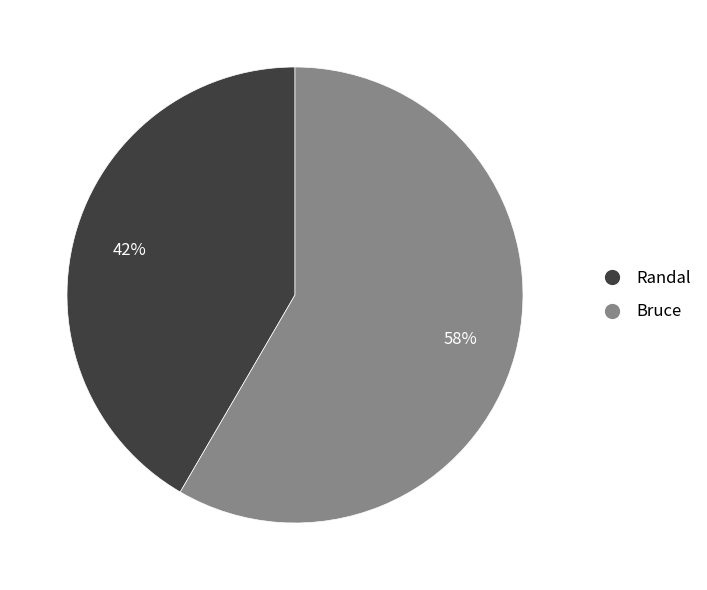

Which category has the biggest portion of the pie?

Bruce